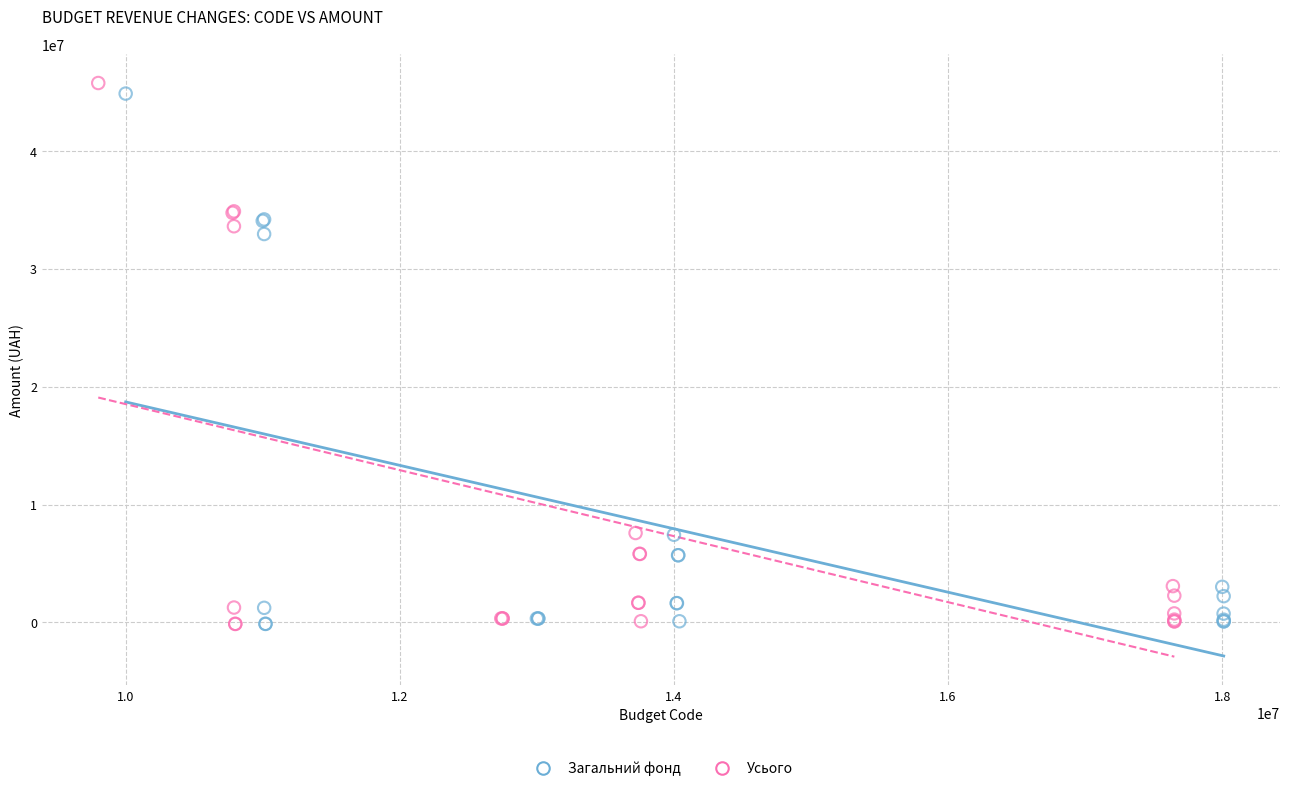

Which series reaches the maximum Y coordinate?

Усього